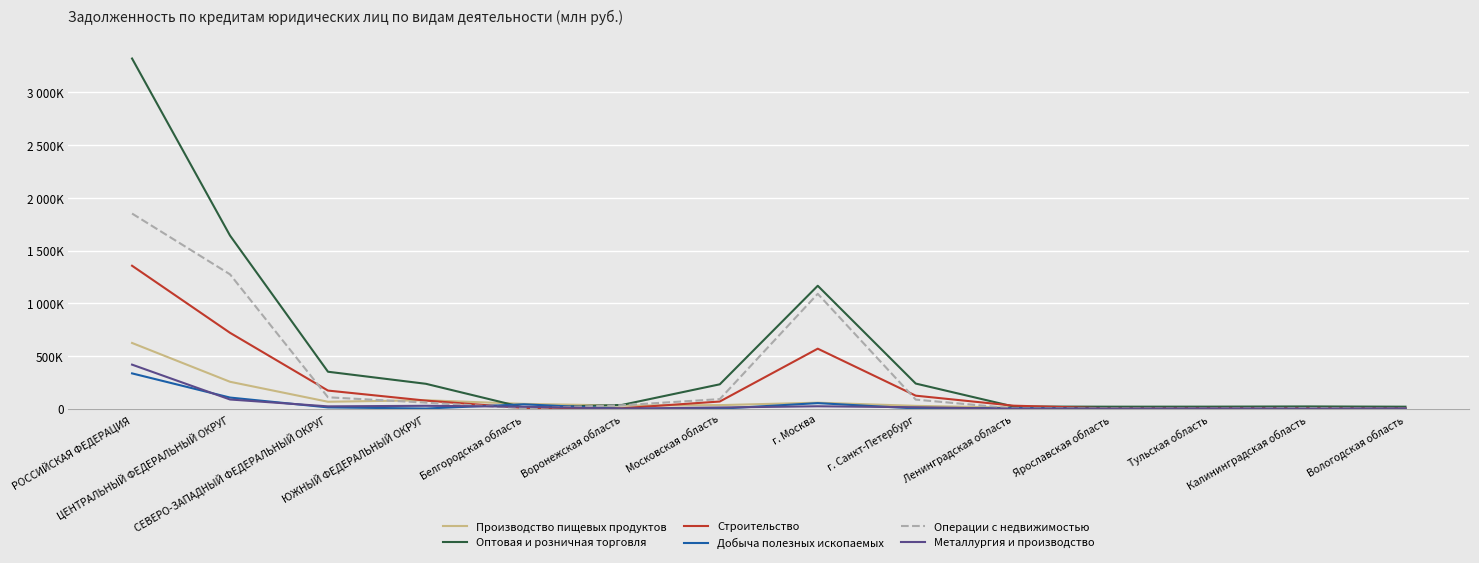

After their last crossing, which series has the higher values: Строительство or Металлургия и производство?

Металлургия и производство